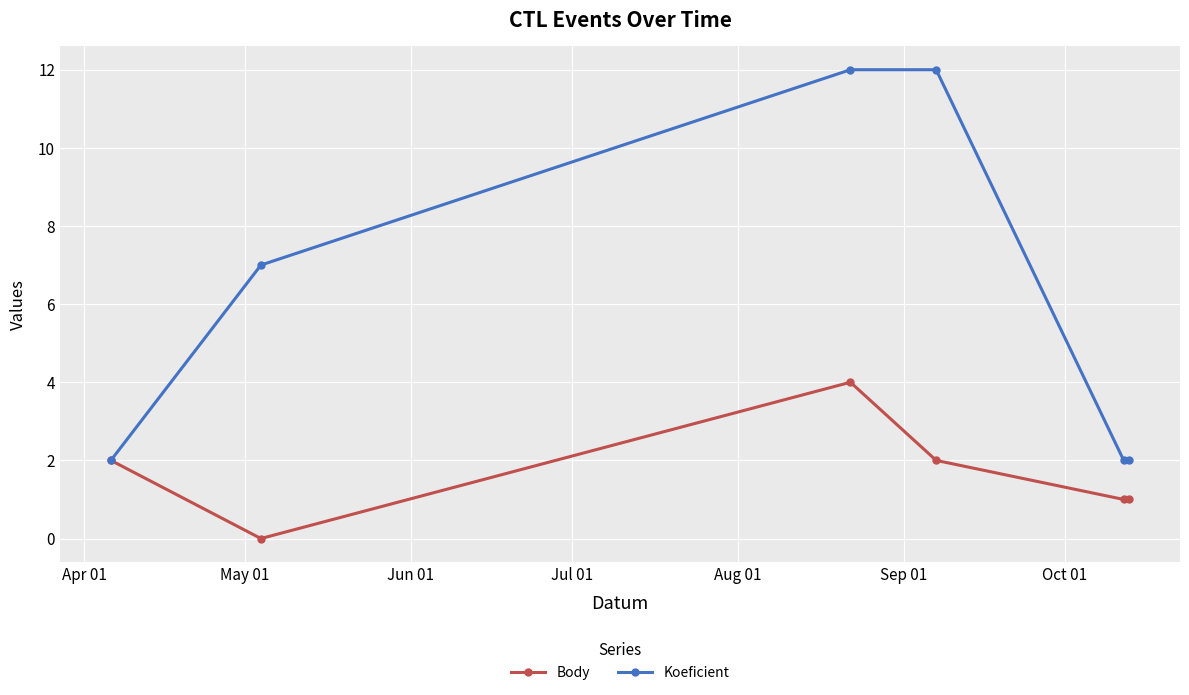

What is the average value of the Koeficient series?

6